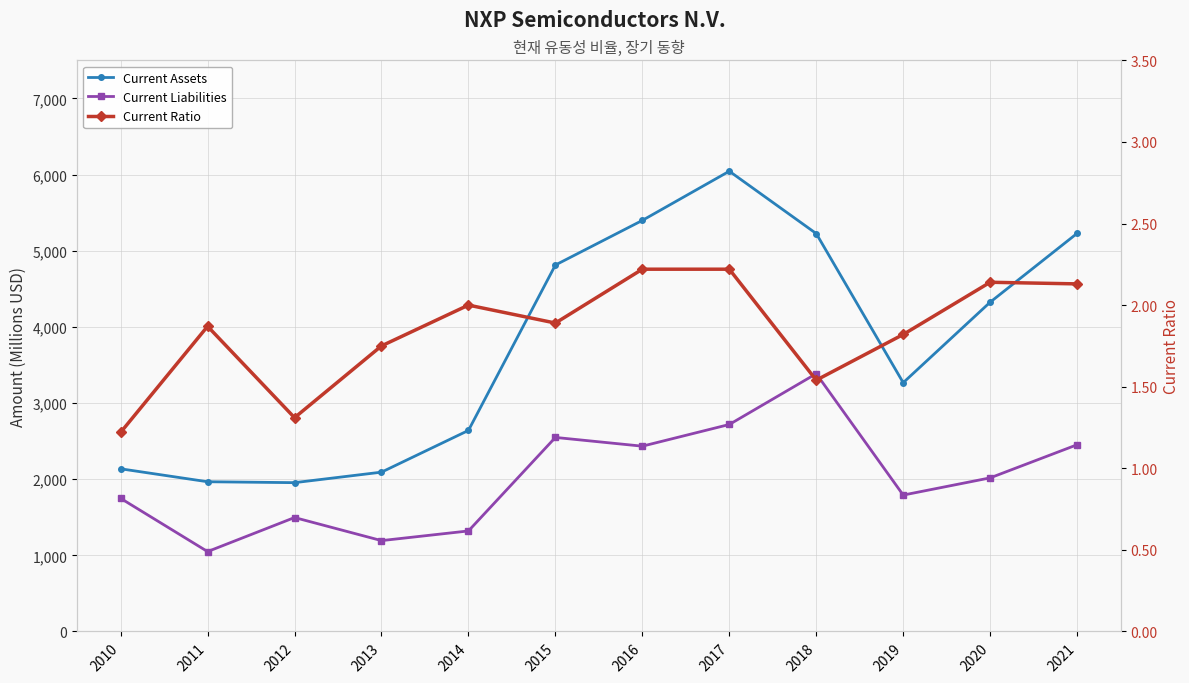

At which label does Current Liabilities first exceed 2017?

2015